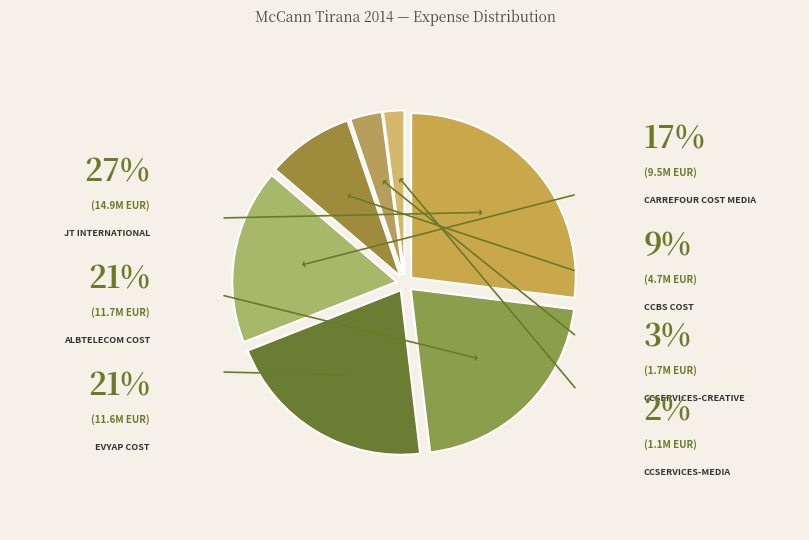

Count the number of slices in the pie.

7